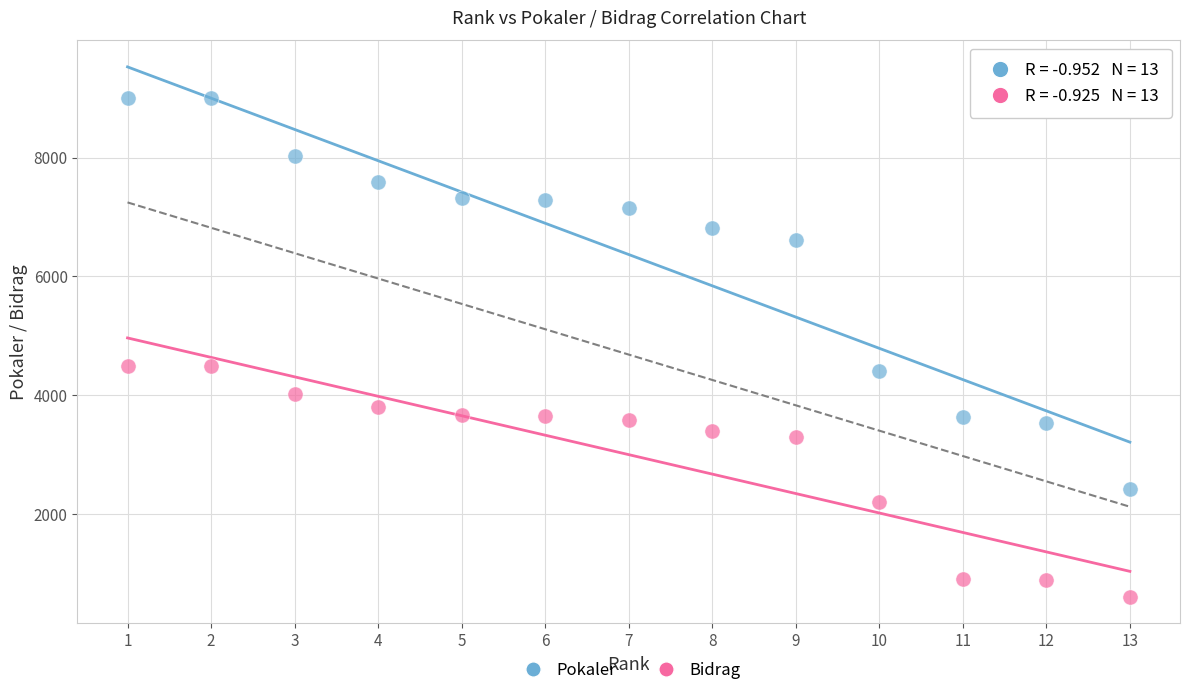

Which series contains the lowest Y value?

Bidrag